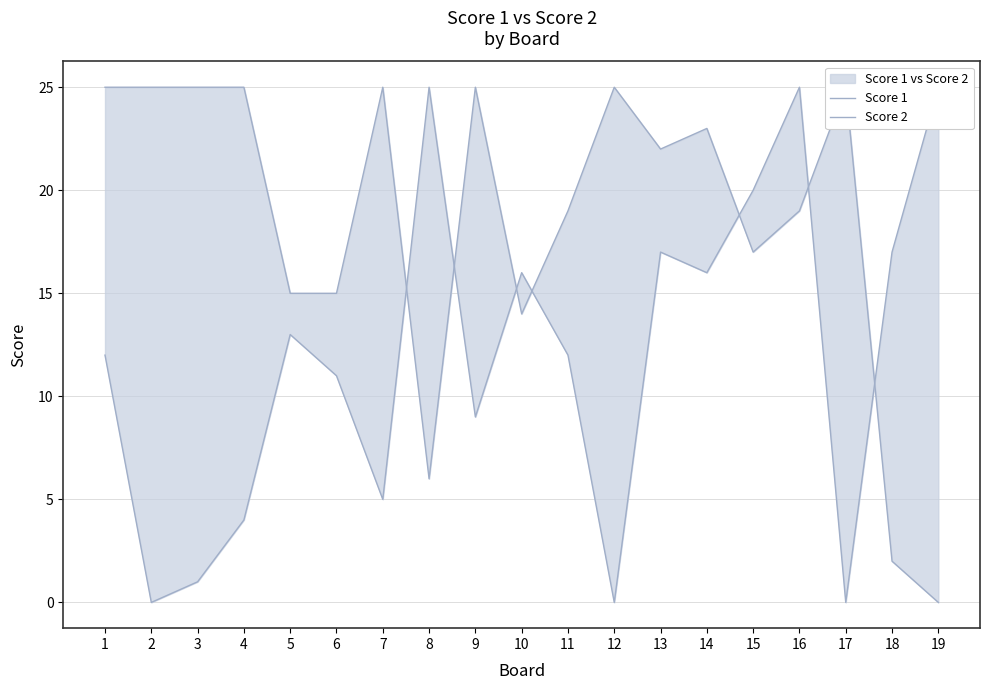

List the labels in order of Score 2 value, smallest first.

2, 12, 17, 3, 4, 7, 9, 6, 1, 11, 5, 10, 14, 13, 18, 15, 8, 16, 19